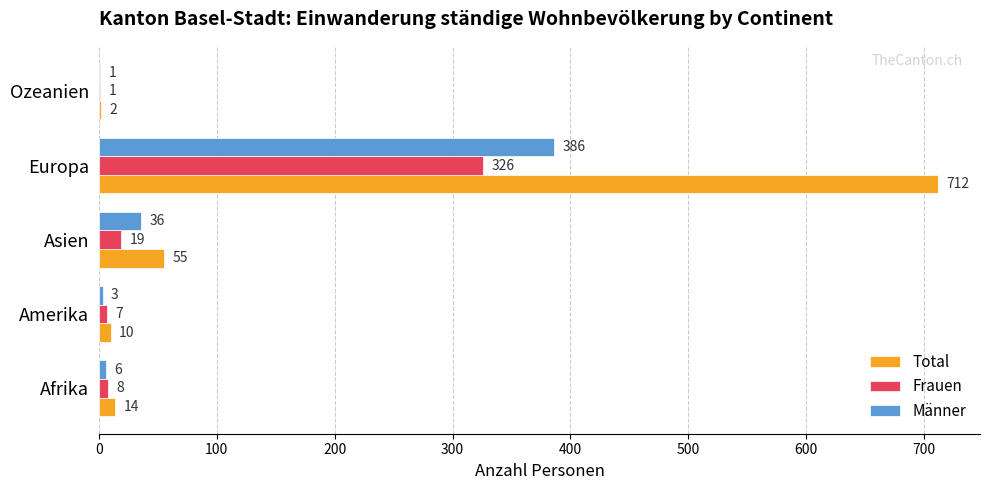

What is the approximate value of Frauen at Asien?

19